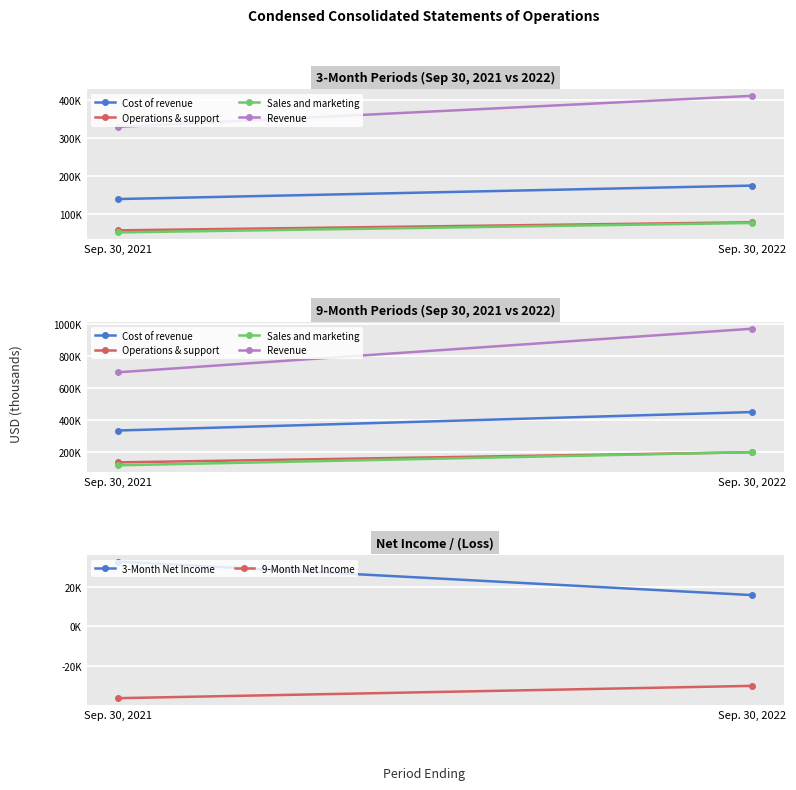

Is it true that Cost of revenue equals 447976 at Sep. 30, 2022?

True